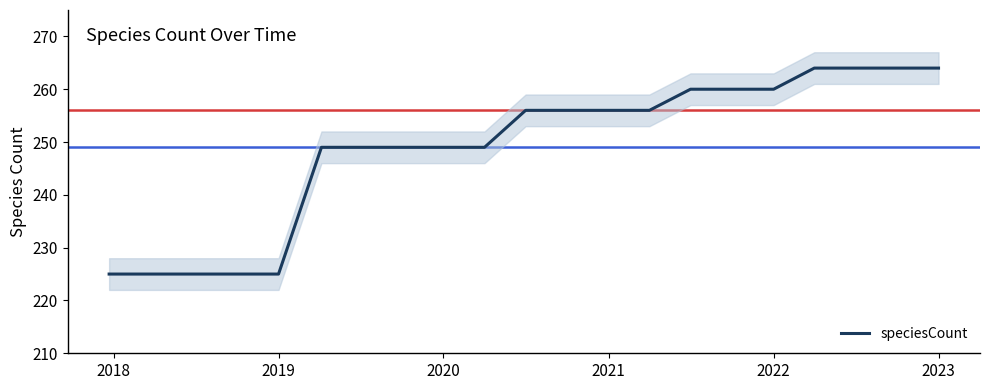

What is the lowest value of the speciesCount series?

225